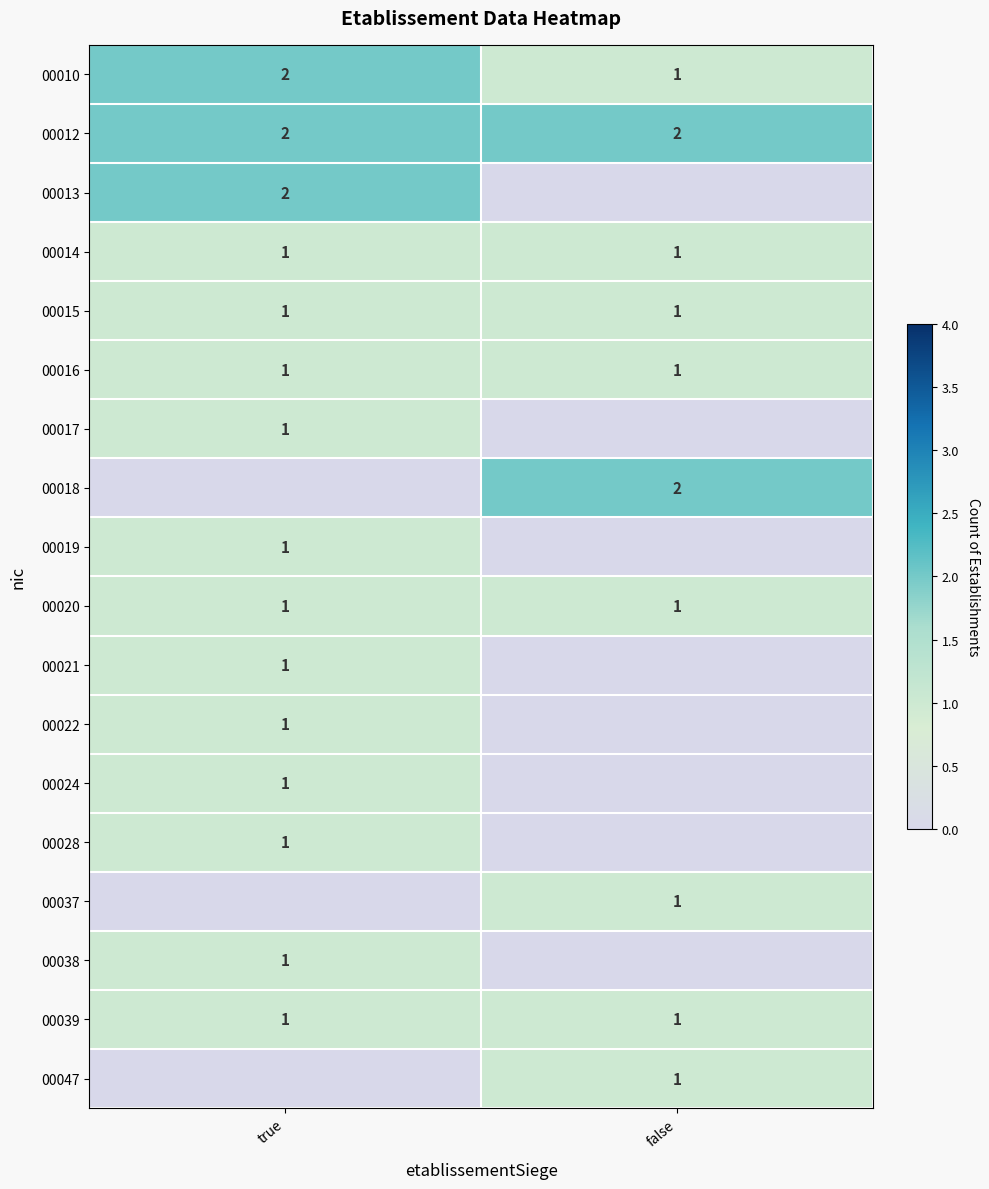

What is the difference between the maximum and minimum values in the 00010 series?

1